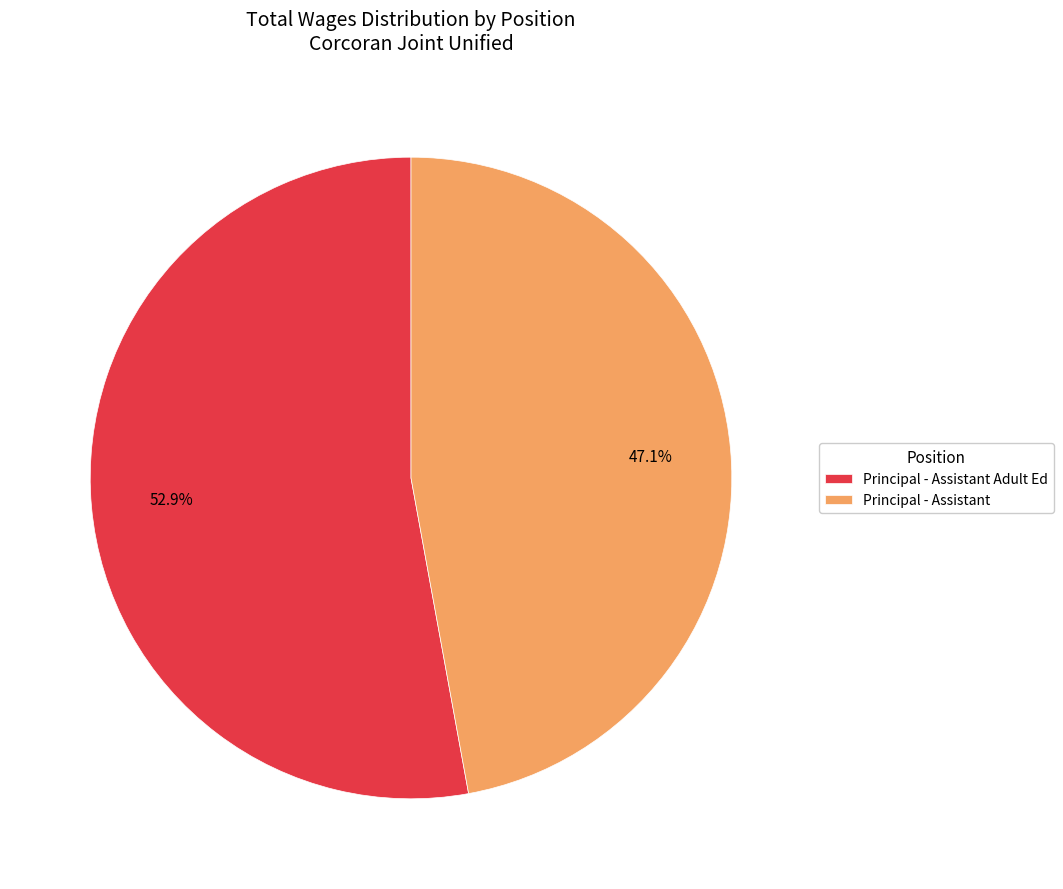

To the nearest percent, what percentage of the pie is Principal - Assistant Adult Ed?

53%